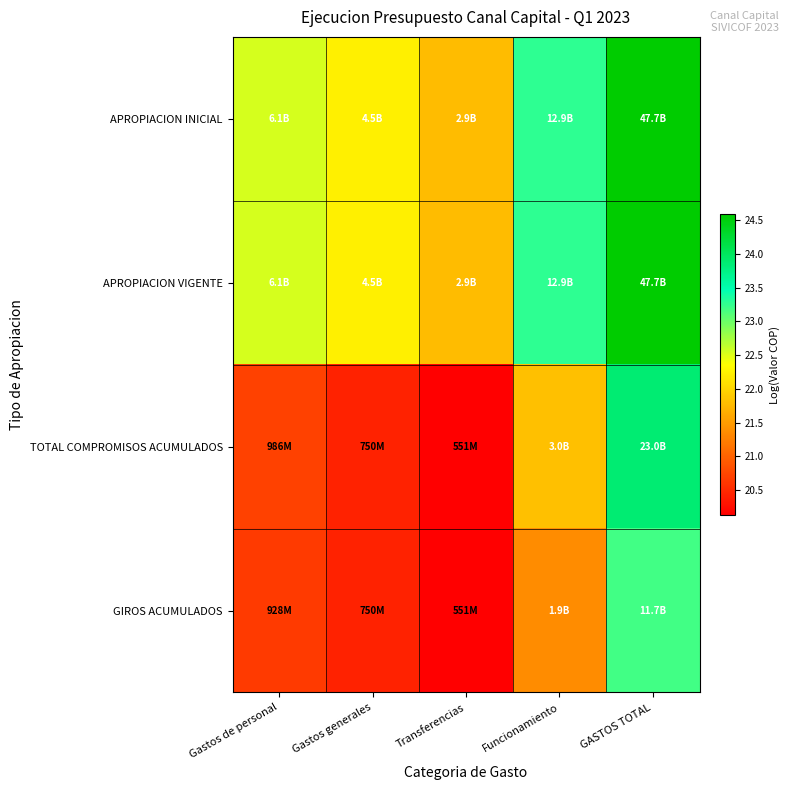

Rank the series by their maximum value, from lowest to highest.

GIROS ACUMULADOS, TOTAL COMPROMISOS ACUMULADOS, APROPIACION INICIAL, APROPIACION VIGENTE